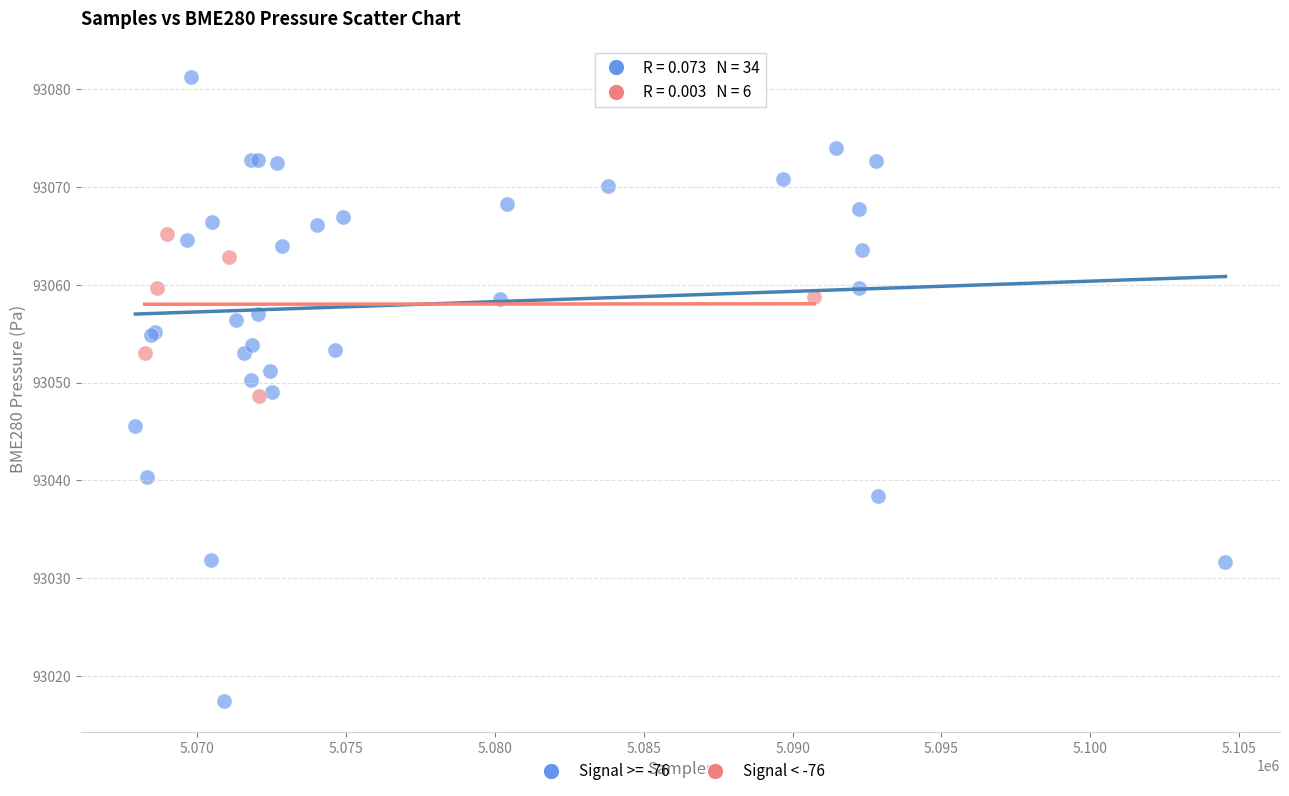

Which series reaches the maximum Y coordinate?

Signal >= -76